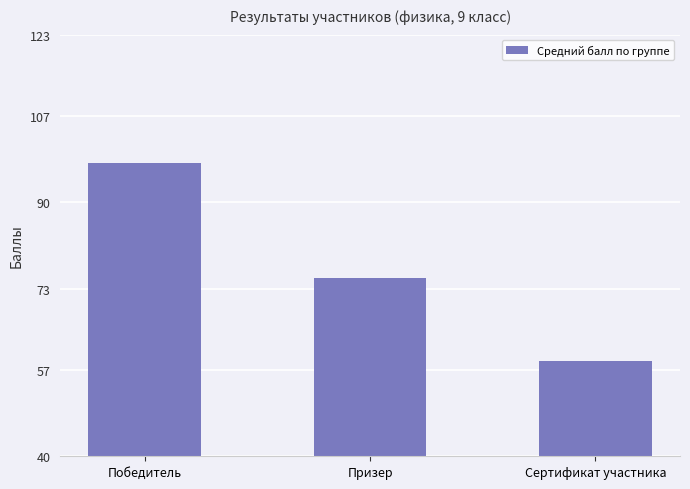

Count the number of data series in this chart.

1